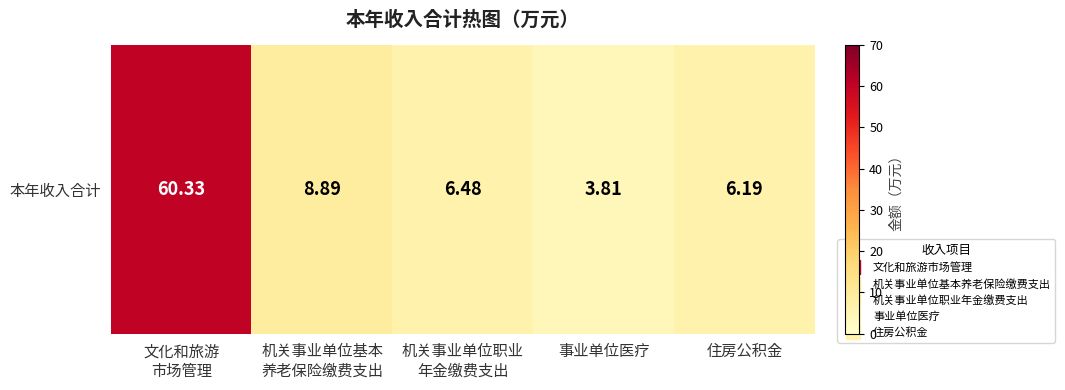

List the labels in order of value, largest first.

文化和旅游
市场管理, 机关事业单位基本
养老保险缴费支出, 机关事业单位职业
年金缴费支出, 住房公积金, 事业单位医疗